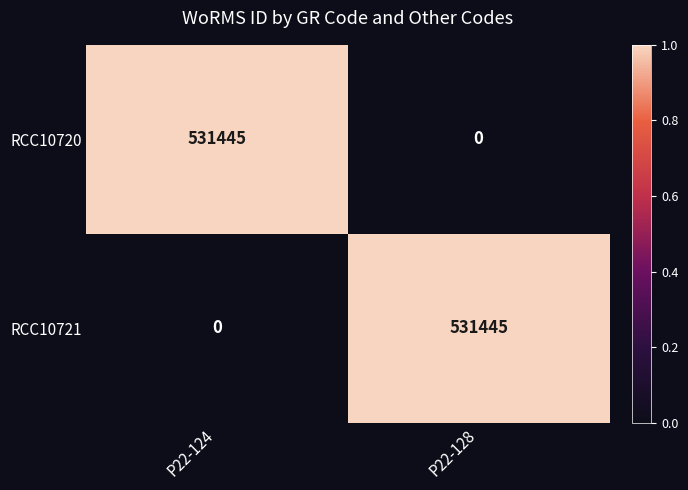

At which label does RCC10721 reach its peak?

P22-128